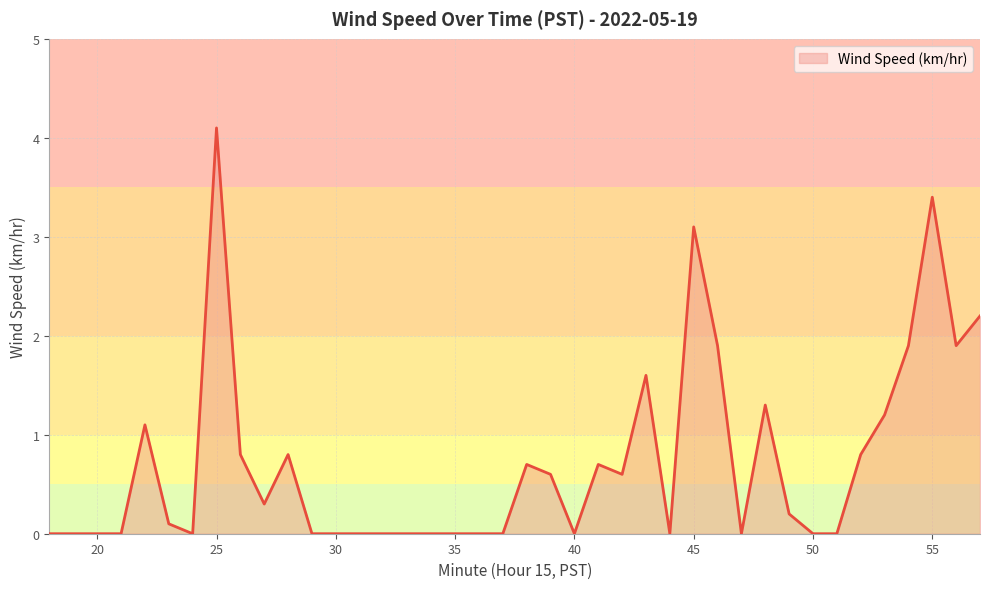

What is the difference between the maximum and minimum values?

4.1